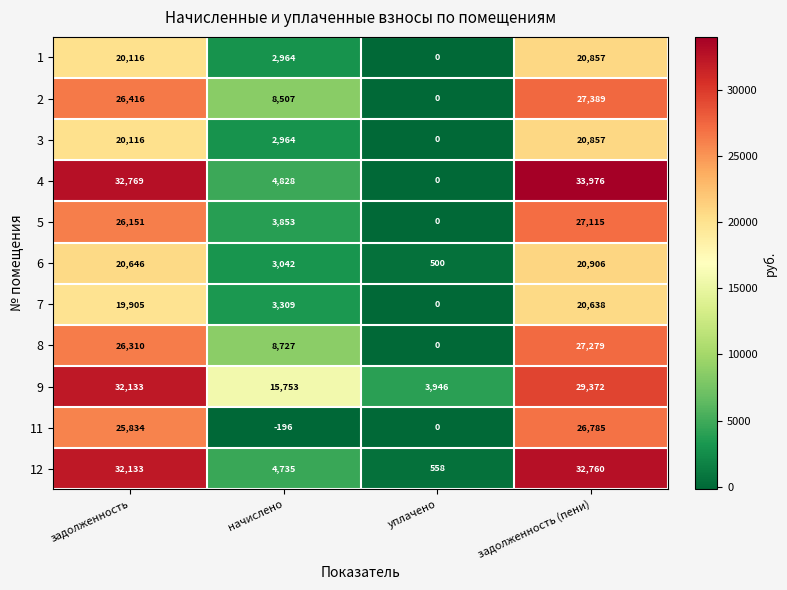

Which category has the highest value across all series?

задолженность (пени)